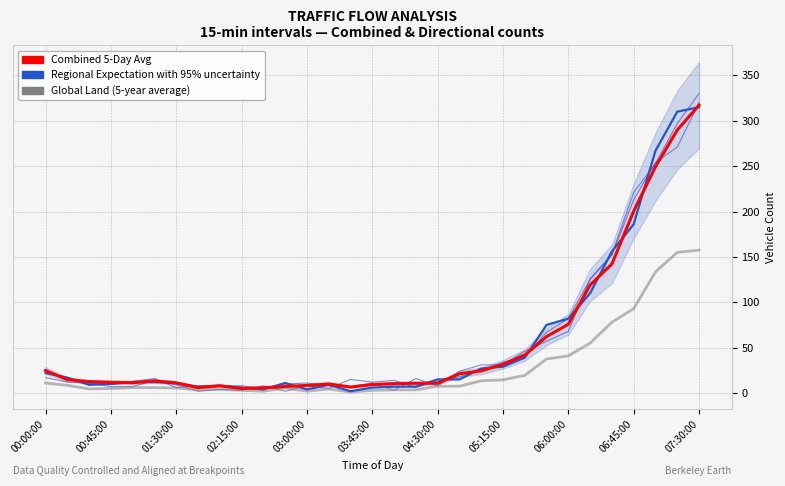

True or false: Global Land (5-year average) and Combined 5-Day Avg intersect in this chart.

False